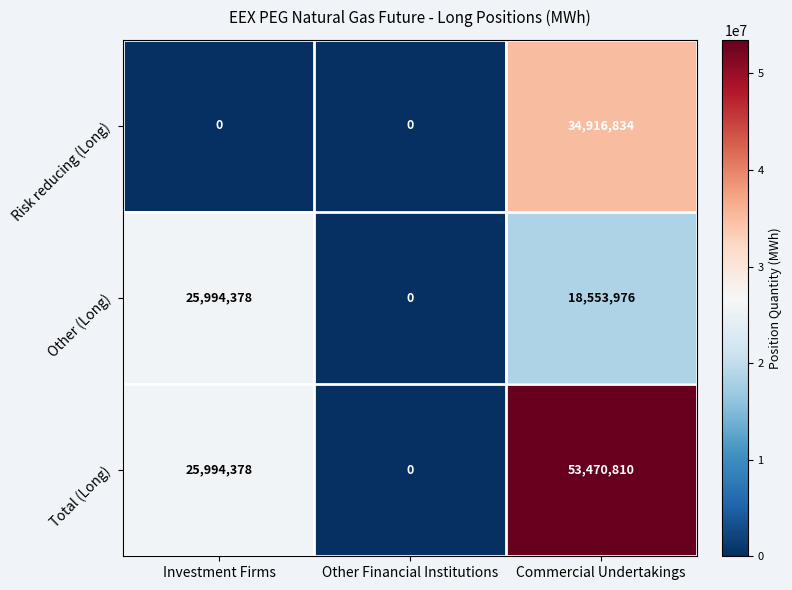

Rank the series by their maximum value, from highest to lowest.

Total (Long), Risk reducing (Long), Other (Long)